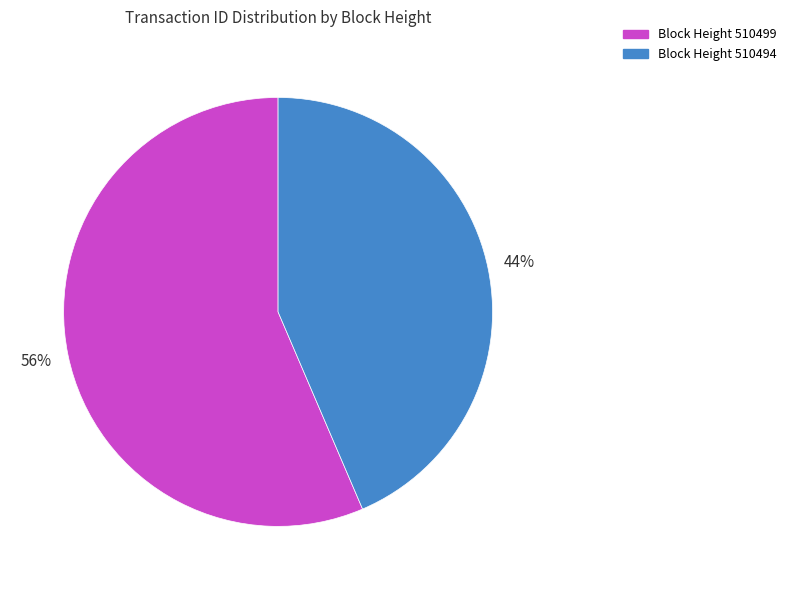

Does any single category account for the majority?

Yes